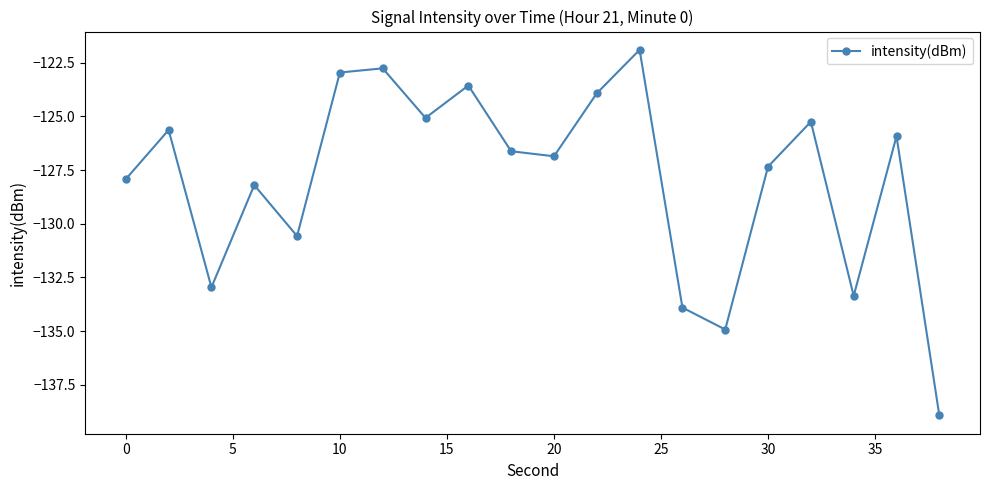

What is the maximum value shown in the chart?

-121.9